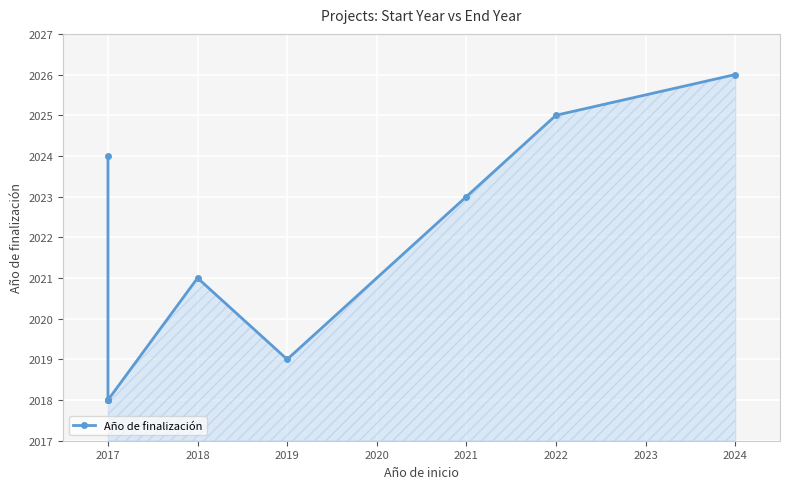

Reading left to right, extract all data points from this chart.

2024	2018	2018	2018	2021	2019	2023	2025	2026